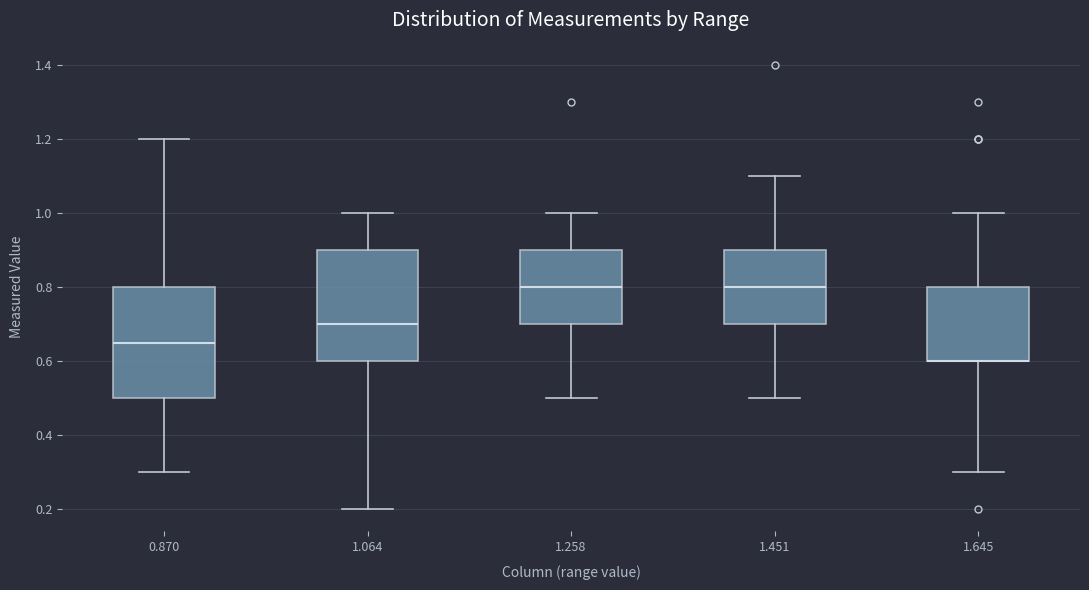

Reading left to right, read every box against the y-axis: the position of its median line, the range the box covers, and the ends of its whiskers. The values are not printed on the chart, so give them approximately, as read against the axis.

0.870: median 0.66, box 0.50 to 0.80, whiskers 0.30 to 1.20
1.064: median 0.70, box 0.60 to 0.90, whiskers 0.20 to 1.00
1.258: median 0.80, box 0.70 to 0.90, whiskers 0.50 to 1.00
1.451: median 0.80, box 0.70 to 0.90, whiskers 0.50 to 1.10
1.645: median 0.60 (drawn on the box's lower edge), box 0.60 to 0.80, whiskers 0.30 to 1.00